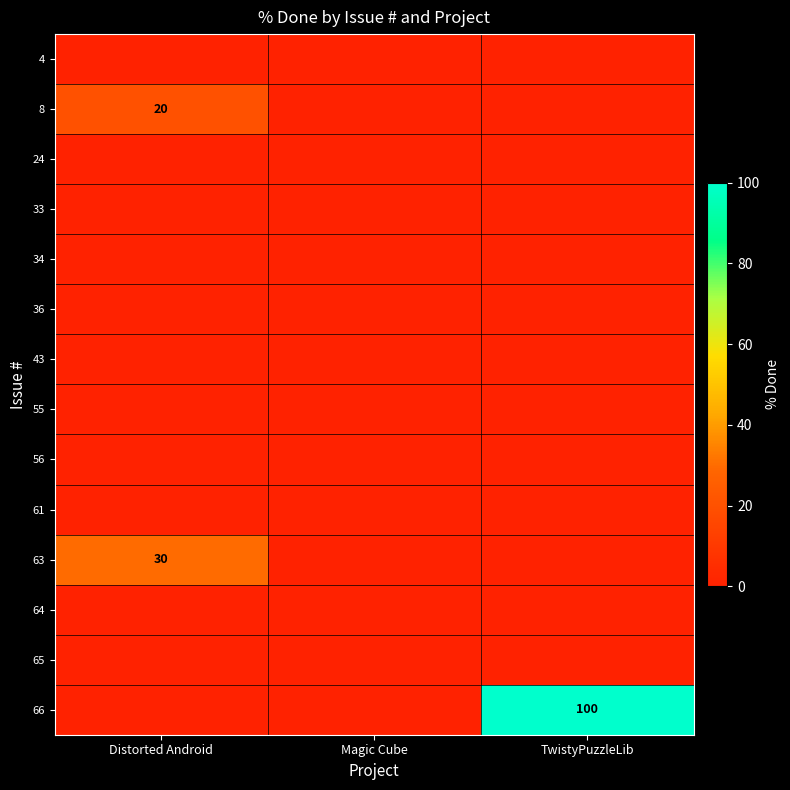

Is it true that 63 equals 17 at Distorted Android?

False